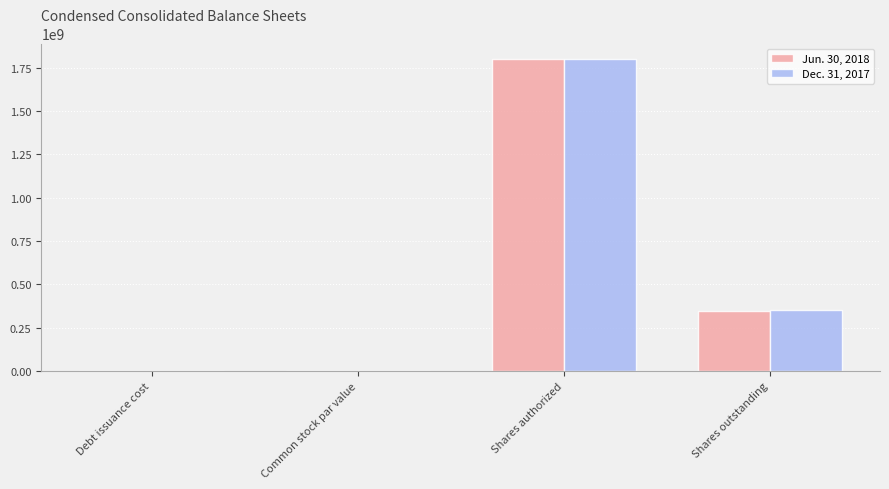

At which category is the sum across all series the highest?

Shares authorized